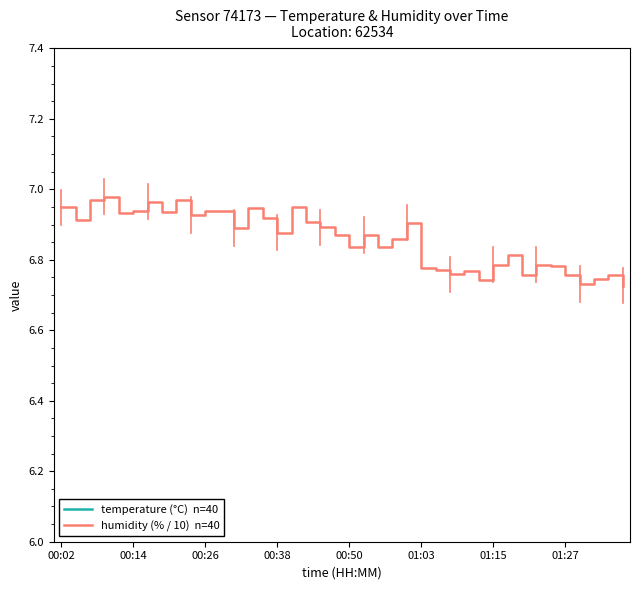

What is the lowest value of the humidity (% / 10)  n=40 series?

6.7